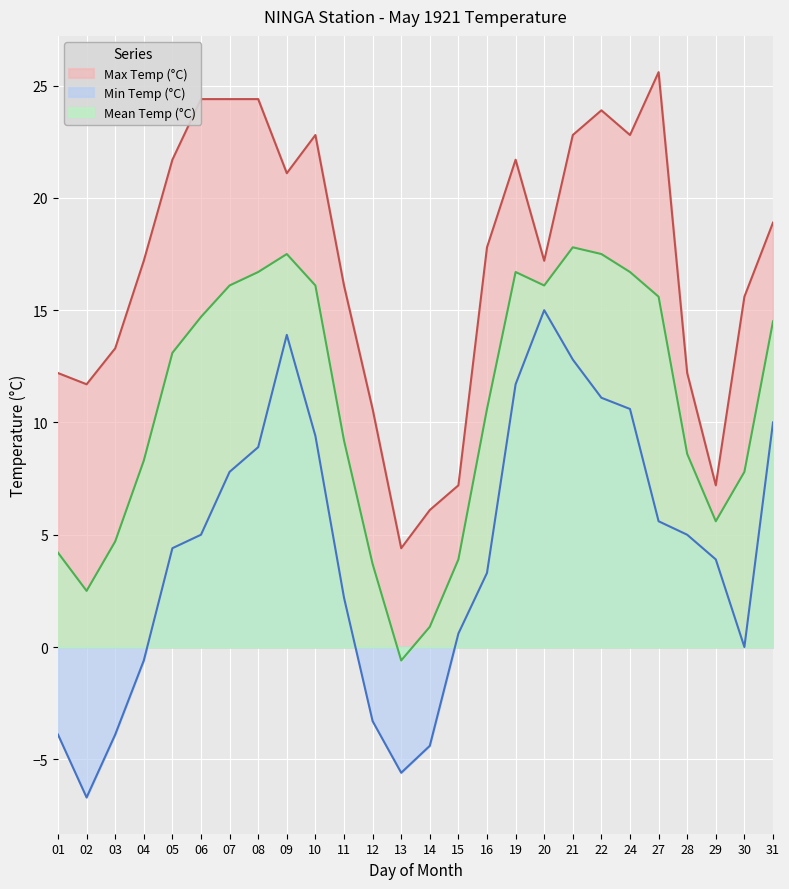

What is the value of the Max Temp (°C) point at the 22nd from the left?

25.6